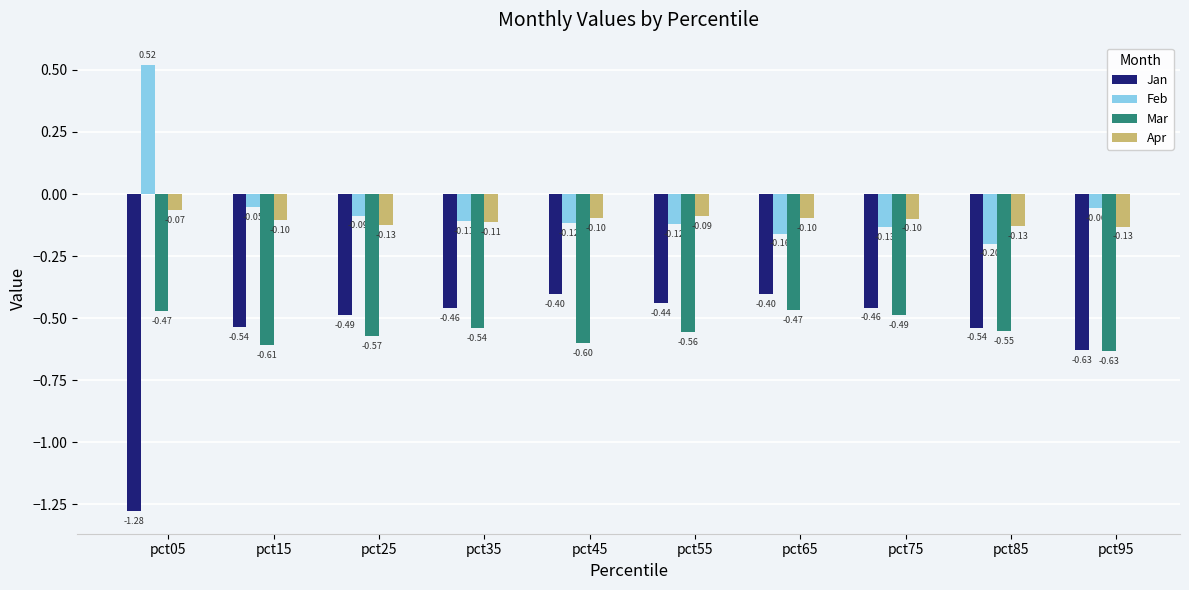

Is it true that Feb equals -0.2 at pct65?

True